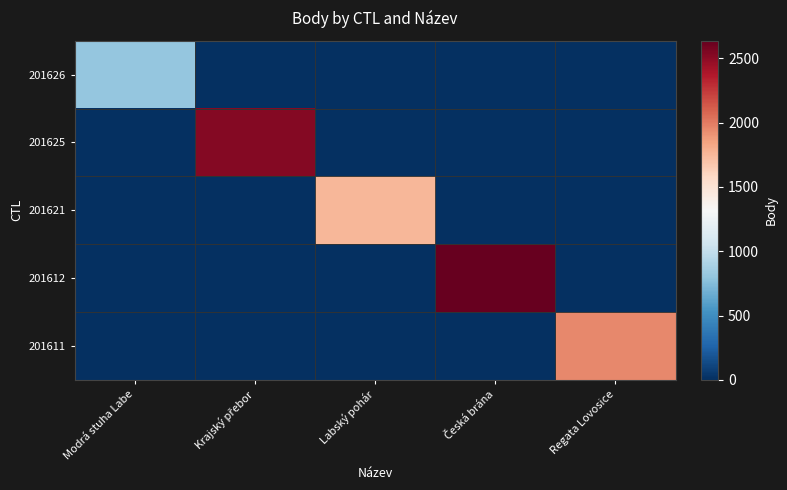

Count the number of categories in the chart.

5